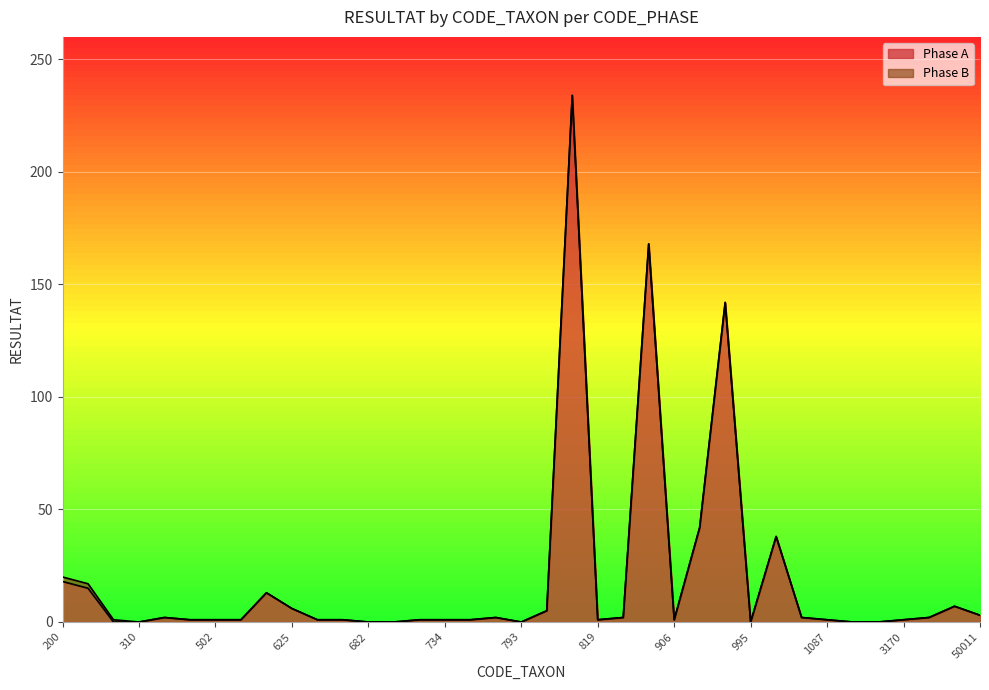

True or false: there are more than 0 points higher than both neighbors.

True